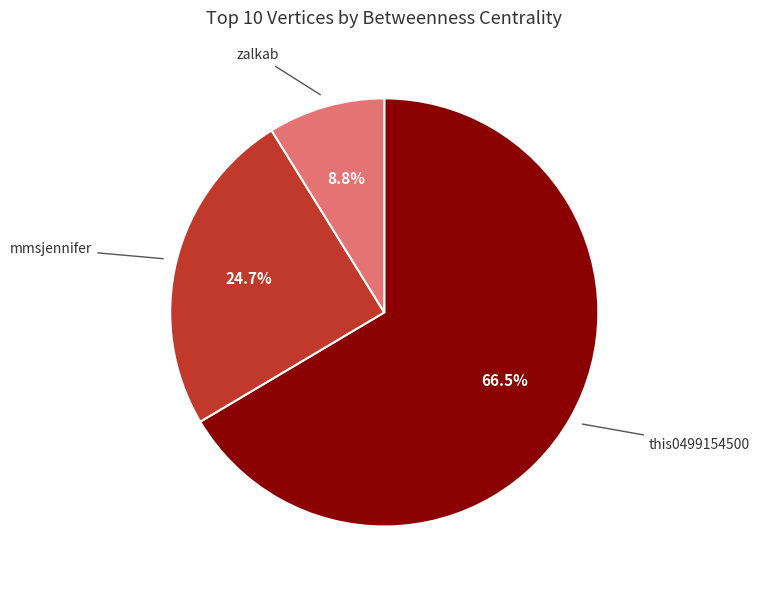

Does any single category account for the majority?

Yes